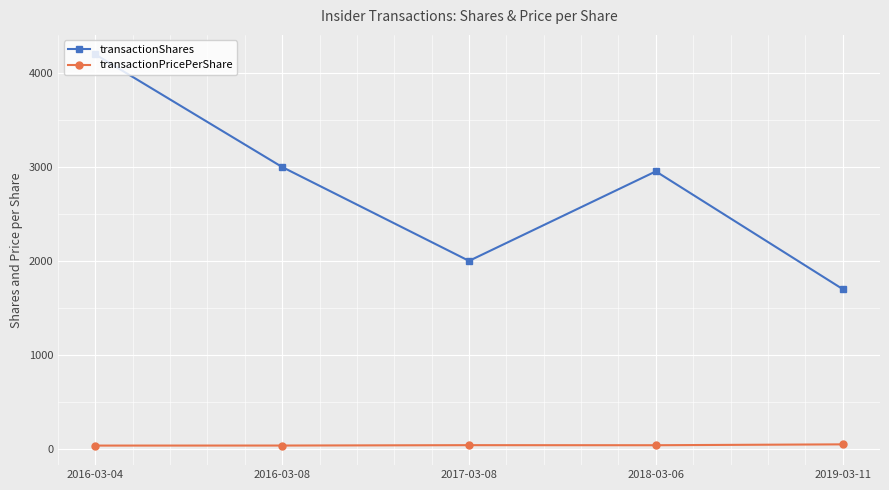

List the labels in order of transactionShares value, smallest first.

2019-03-11, 2017-03-08, 2018-03-06, 2016-03-08, 2016-03-04